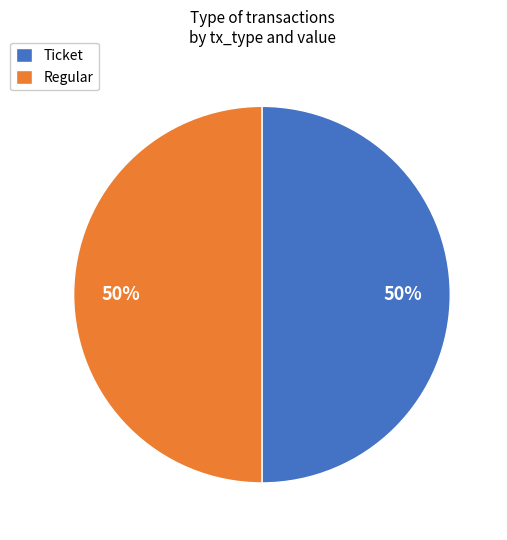

To the nearest percent, what portion does Ticket represent?

50%